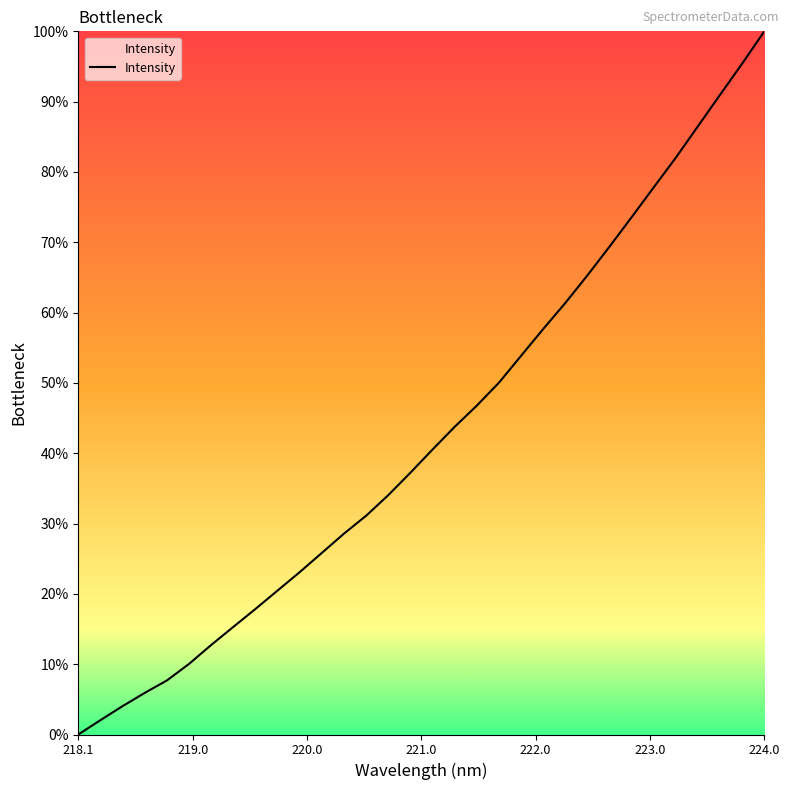

What is the difference between the maximum and minimum values?

100.0